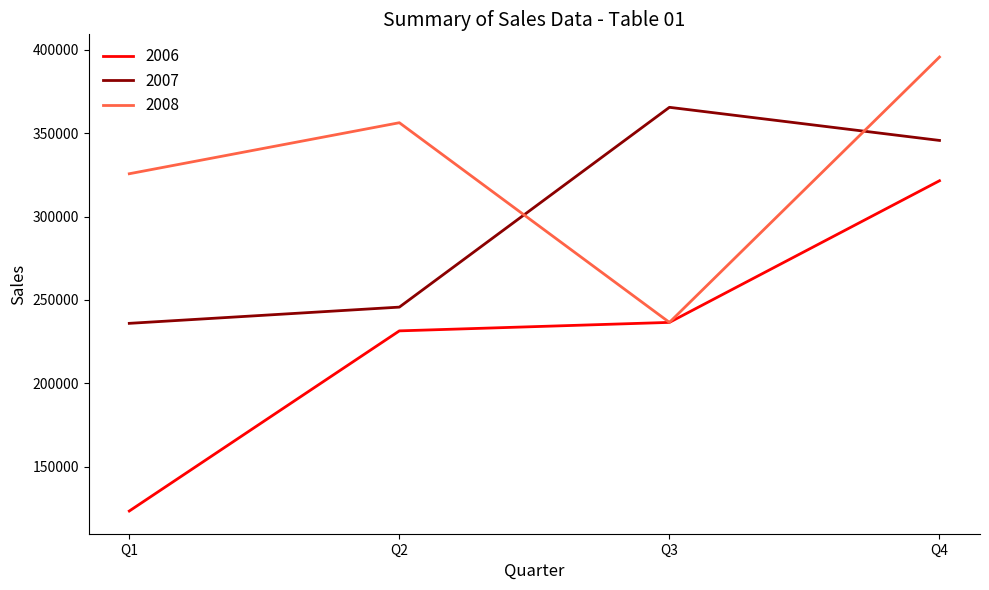

What are all the series names shown in the legend?

2006, 2007, 2008